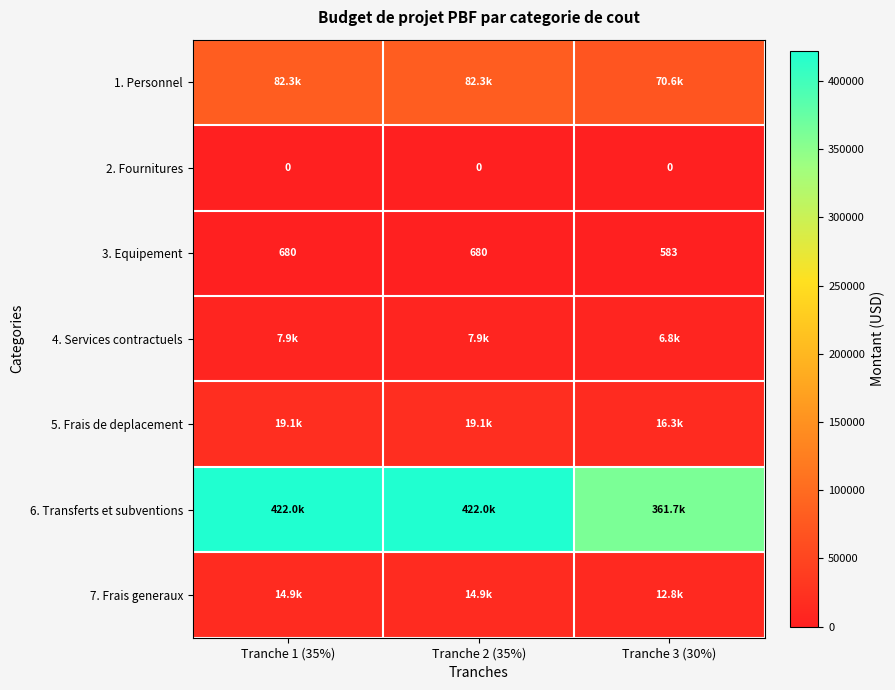

What is the spread (max minus min) of values at Tranche 3 (30%)?

361726.8